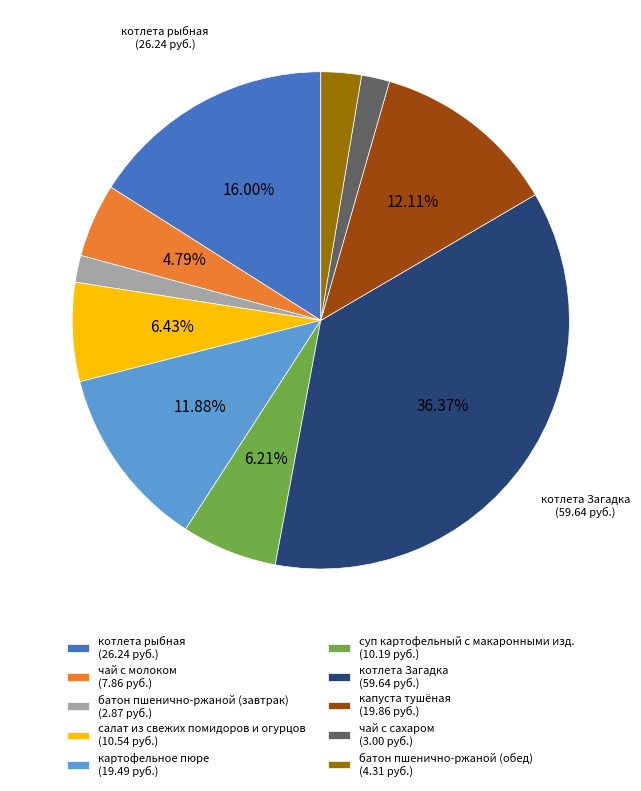

To the nearest percent, what is the difference between the largest and smallest slice percentages?

35%